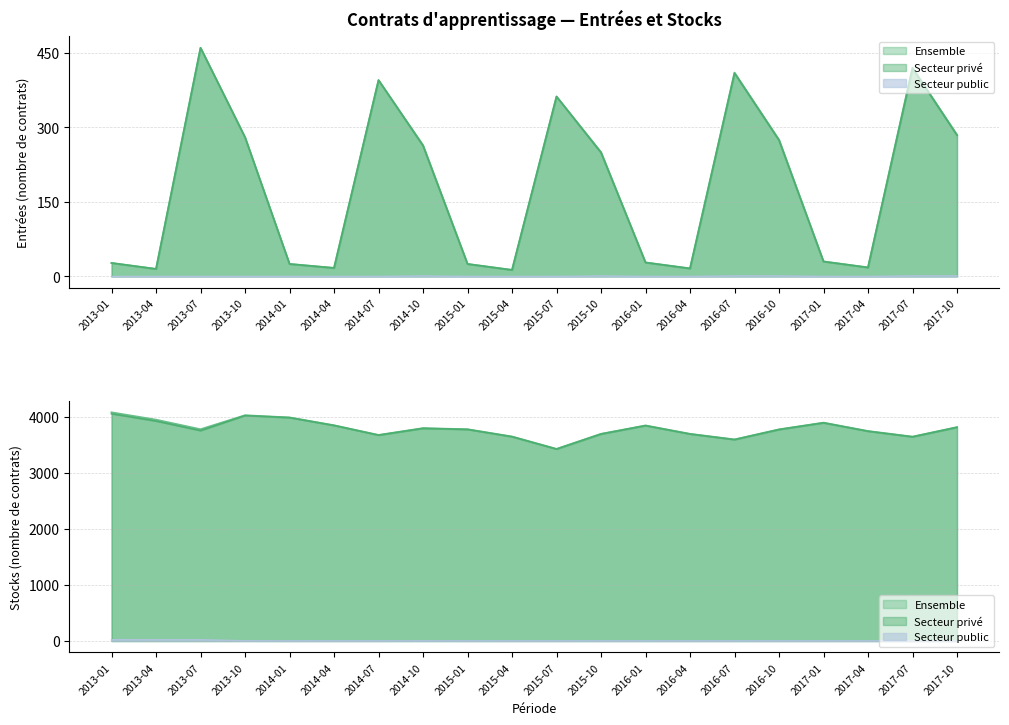

What is the difference between the highest and lowest values at 2014-04?

3853